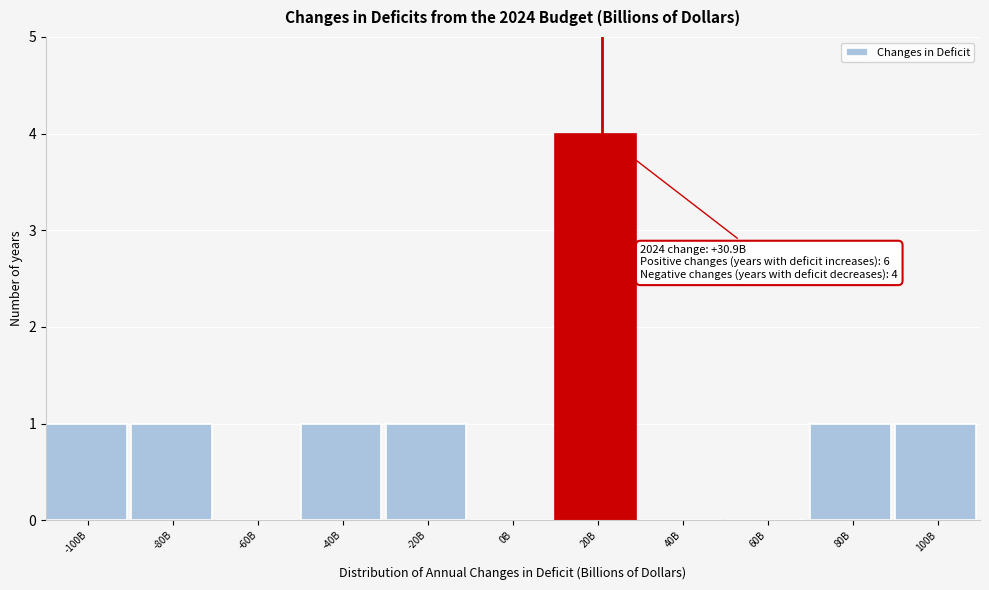

Reading left to right, list all the values displayed in this chart.

-100B=1	-80B=1	-60B=0	-40B=1	-20B=1	0B=0	20B=4	40B=0	60B=0	80B=1	100B=1